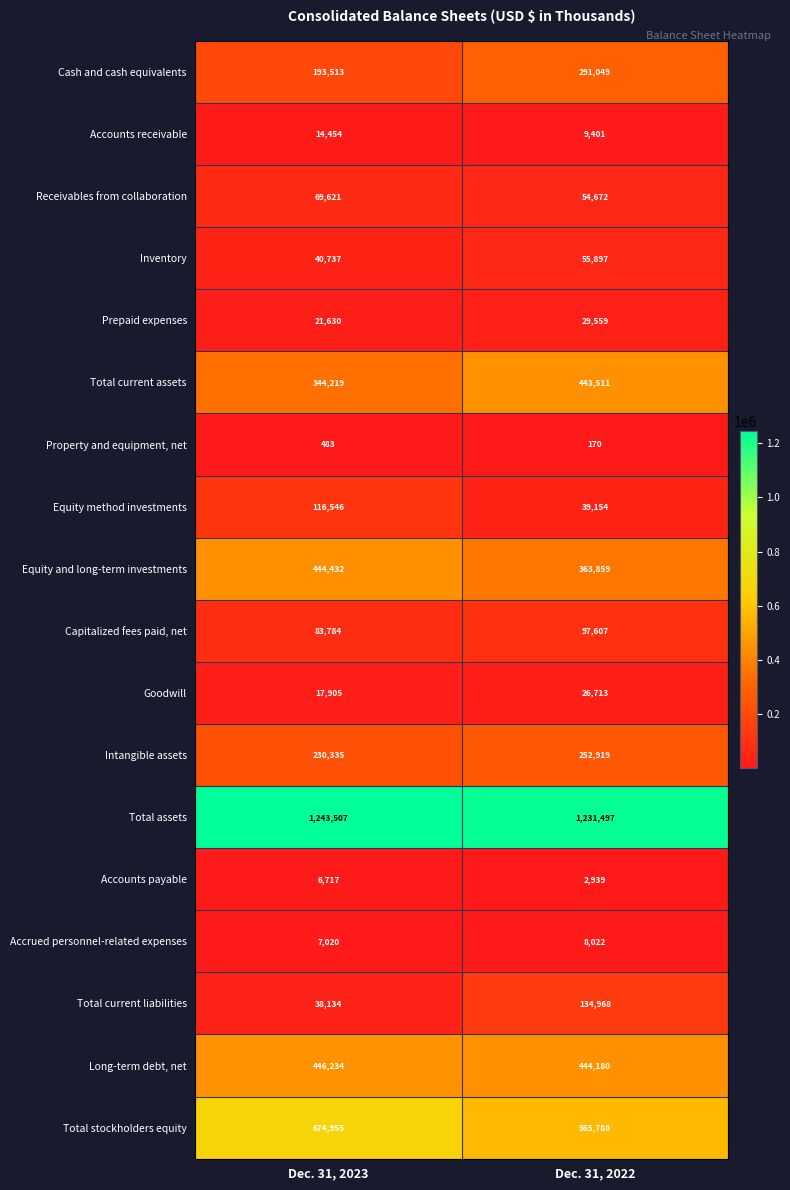

The Long-term debt, net series shows 122793 at Dec. 31, 2022. True or false?

False